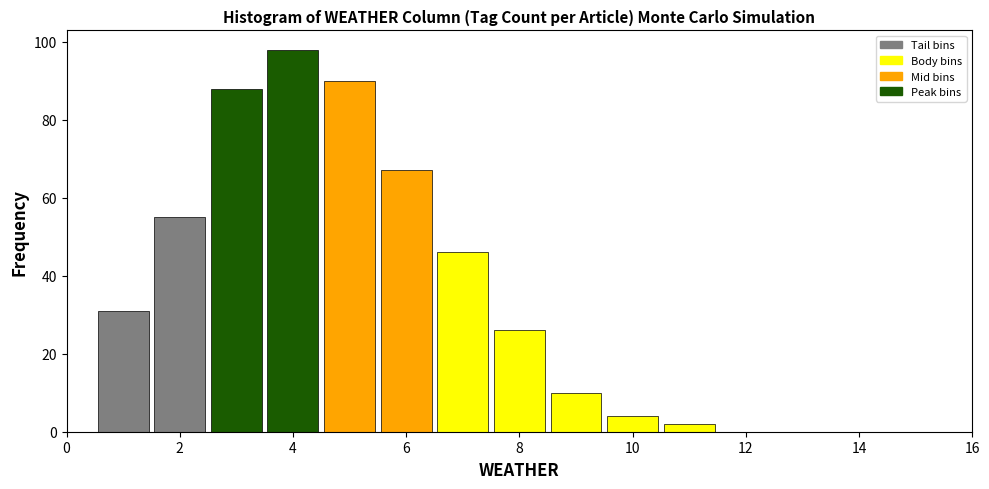

What is the height of the bar covering 2.5 to 3.5 on the x-axis? Neither the bar edges nor the heights are printed on the chart, so give them approximately, as read against the axes.

88